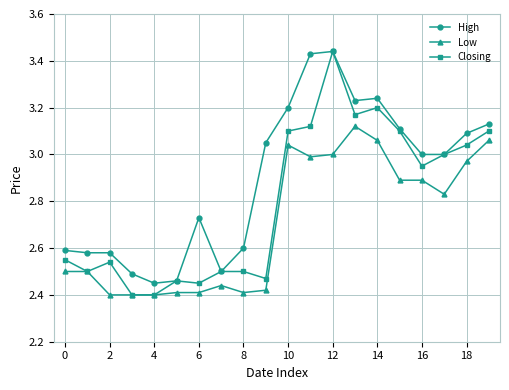

True or false: High has more than 1 interior local peaks.

True